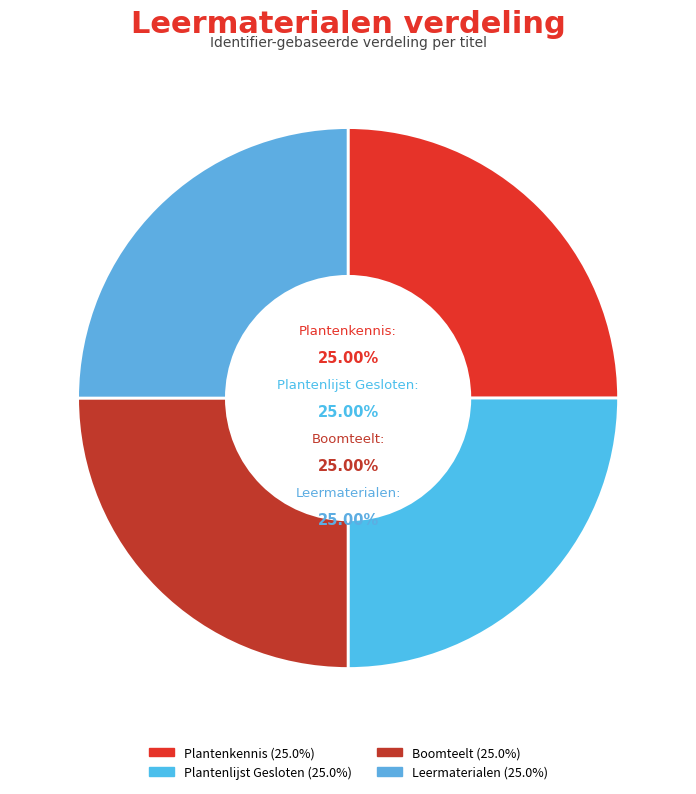

Is Leermaterialen the majority of the pie?

No